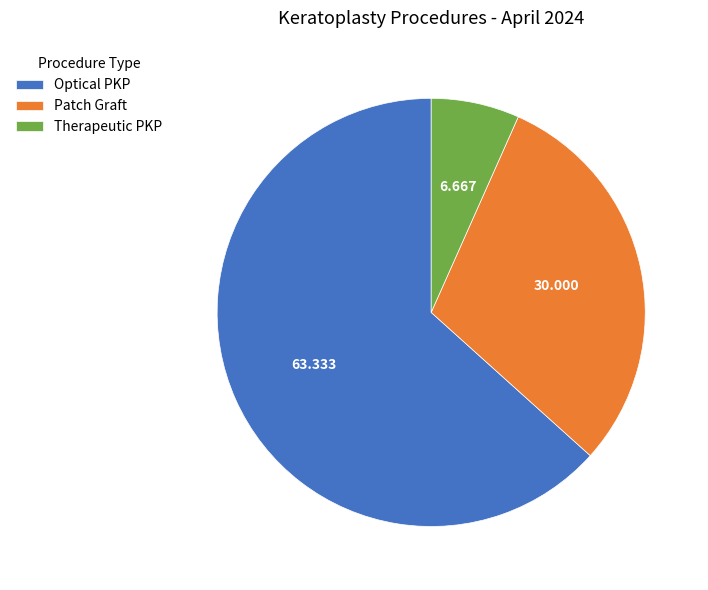

Which slice is the smallest?

Therapeutic PKP